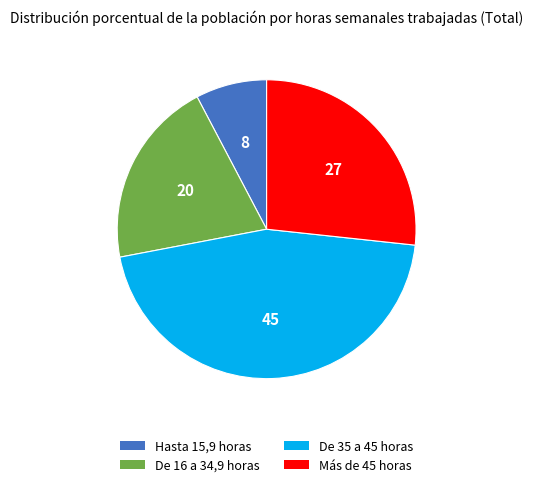

Does any single category account for the majority?

No